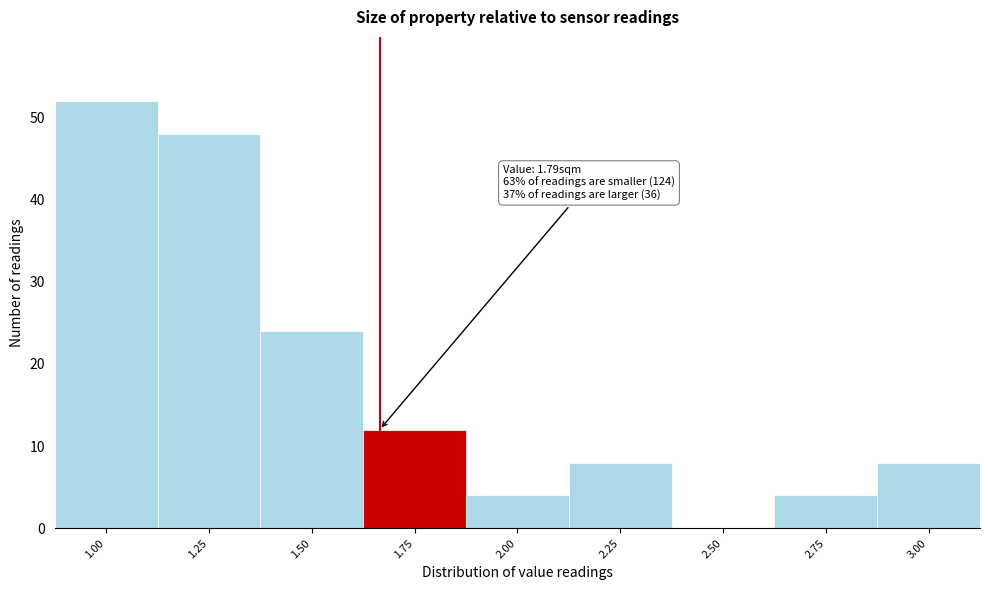

Reading left to right, extract all data points from this chart.

1.00=52	1.25=48	1.50=24	1.75=12	2.00=4	2.25=8	2.50=0	2.75=4	3.00=8